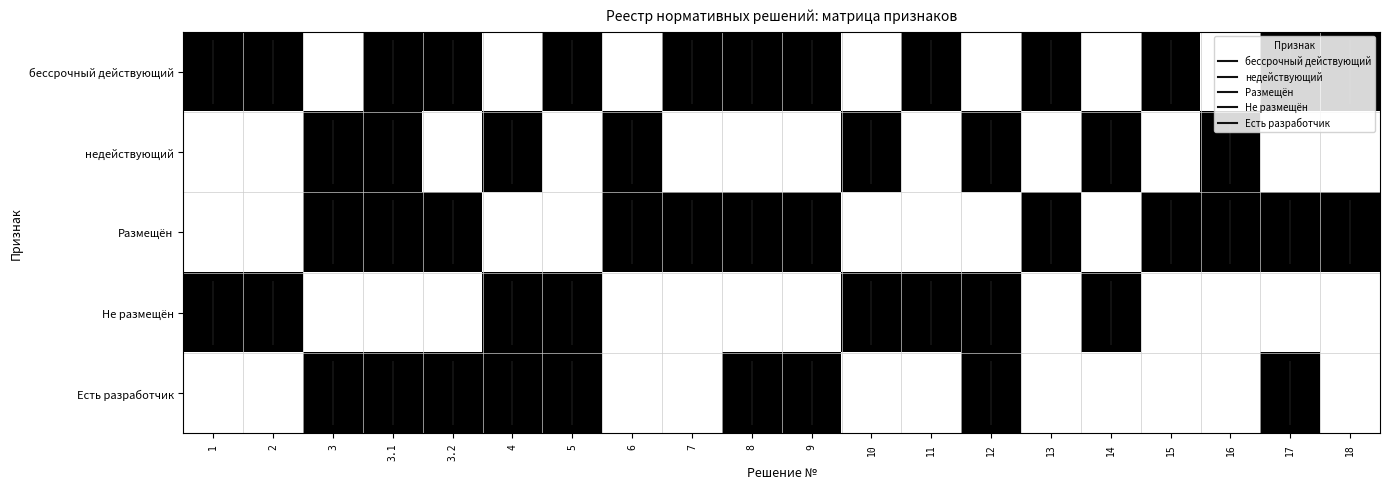

Reading right to left, what are all the values shown in this chart?

бессрочный действующий: 18=1	17=1	16=0	15=1	14=0	13=1	12=0	11=1	10=0	9=1	8=1	7=1	6=0	5=1	4=0	3.2=1	3.1=1	3=0	2=1	1=1
недействующий: 18=0	17=0	16=1	15=0	14=1	13=0	12=1	11=0	10=1	9=0	8=0	7=0	6=1	5=0	4=1	3.2=0	3.1=1	3=1	2=0	1=0
Размещён: 18=1	17=1	16=1	15=1	14=0	13=1	12=0	11=0	10=0	9=1	8=1	7=1	6=1	5=0	4=0	3.2=1	3.1=1	3=1	2=0	1=0
Не размещён: 18=0	17=0	16=0	15=0	14=1	13=0	12=1	11=1	10=1	9=0	8=0	7=0	6=0	5=1	4=1	3.2=0	3.1=0	3=0	2=1	1=1
Есть разработчик: 18=0	17=1	16=0	15=0	14=0	13=0	12=1	11=0	10=0	9=1	8=1	7=0	6=0	5=1	4=1	3.2=1	3.1=1	3=1	2=0	1=0